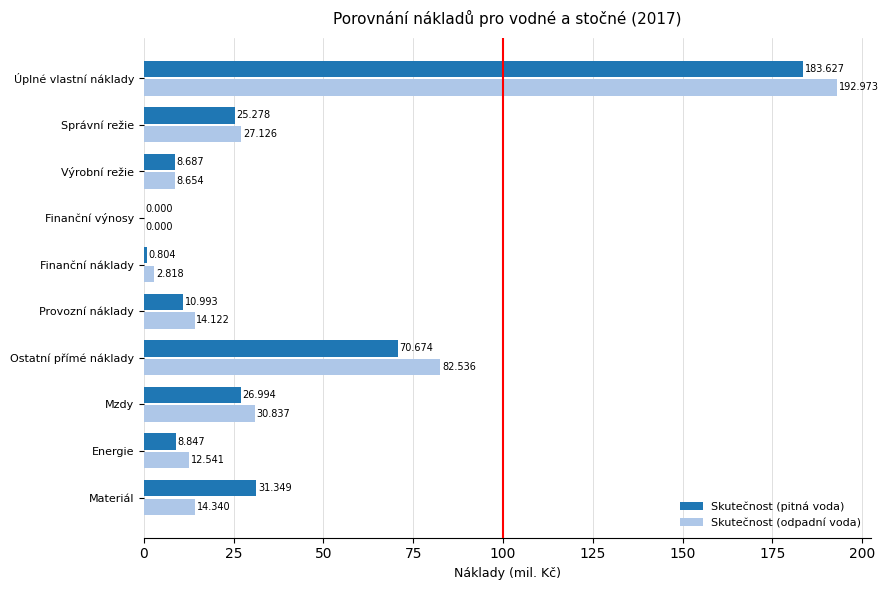

Is the value of Skutečnost (pitná voda) at Výrobní režie greater than the value of Skutečnost (odpadní voda) at Výrobní režie?

Yes